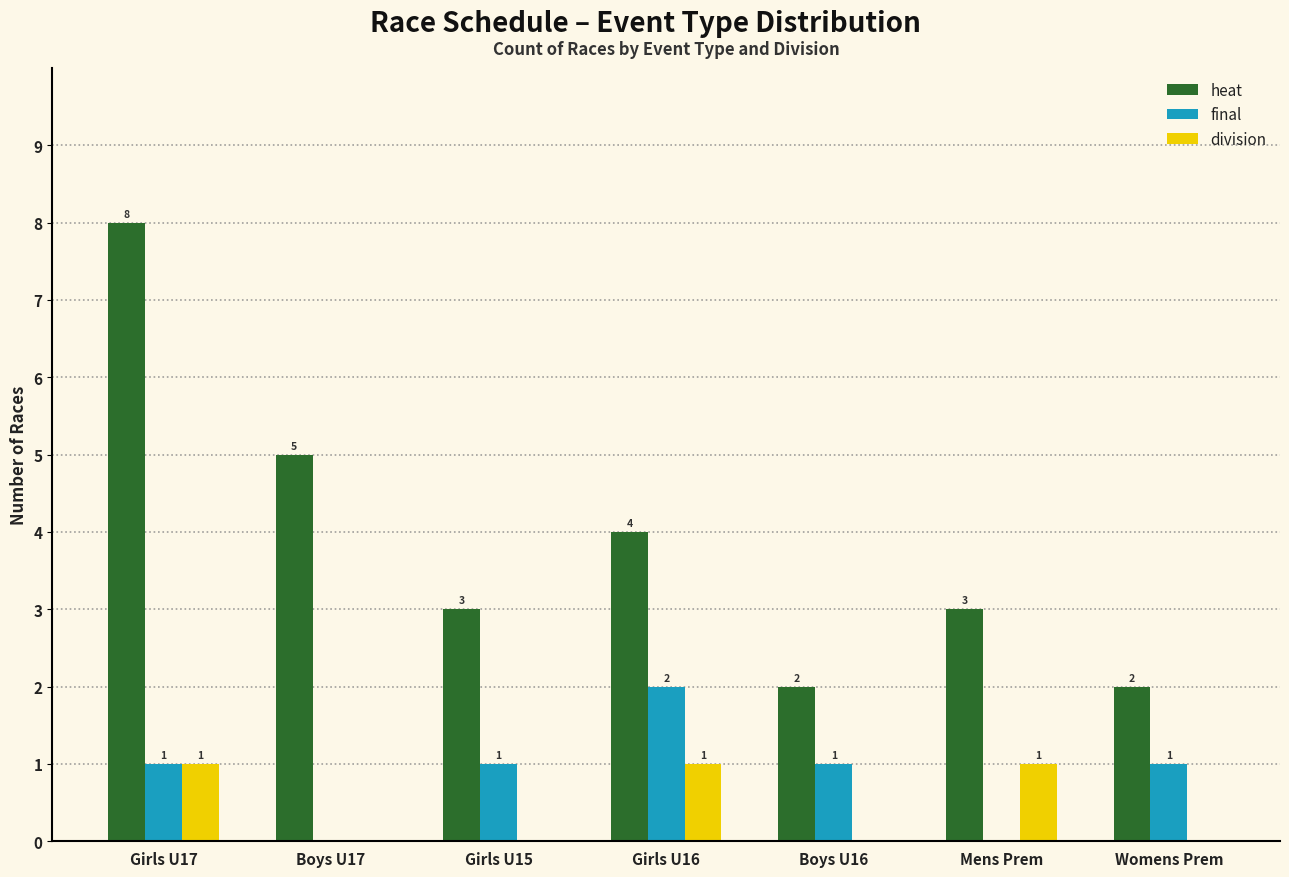

How many heat values are between 2 and 5?

6